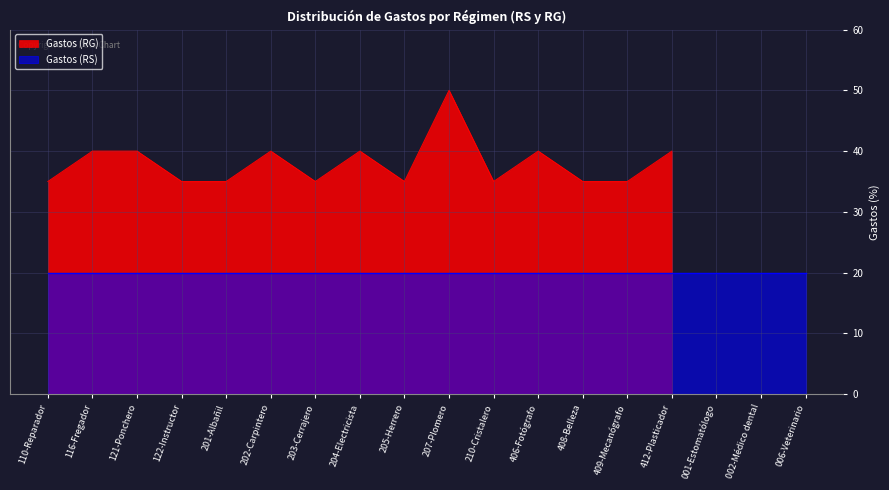

At which category does the data reach its first local valley?

203-Cerrajero